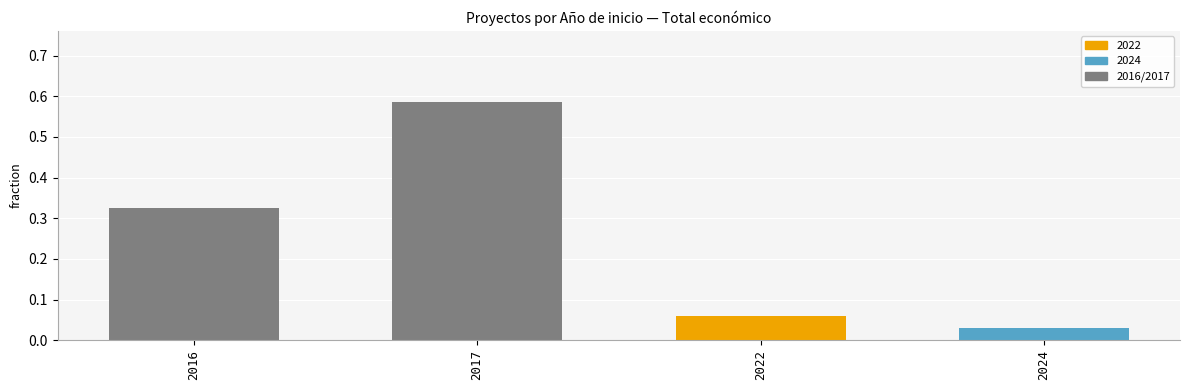

List the labels in order of value, largest first.

2017, 2016, 2022, 2024